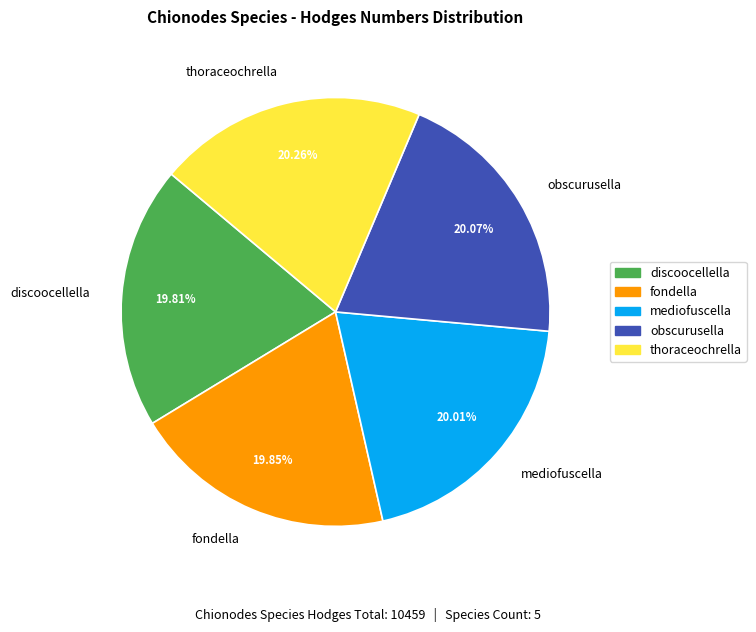

Is it true that thoraceochrella is 9% of the pie?

False